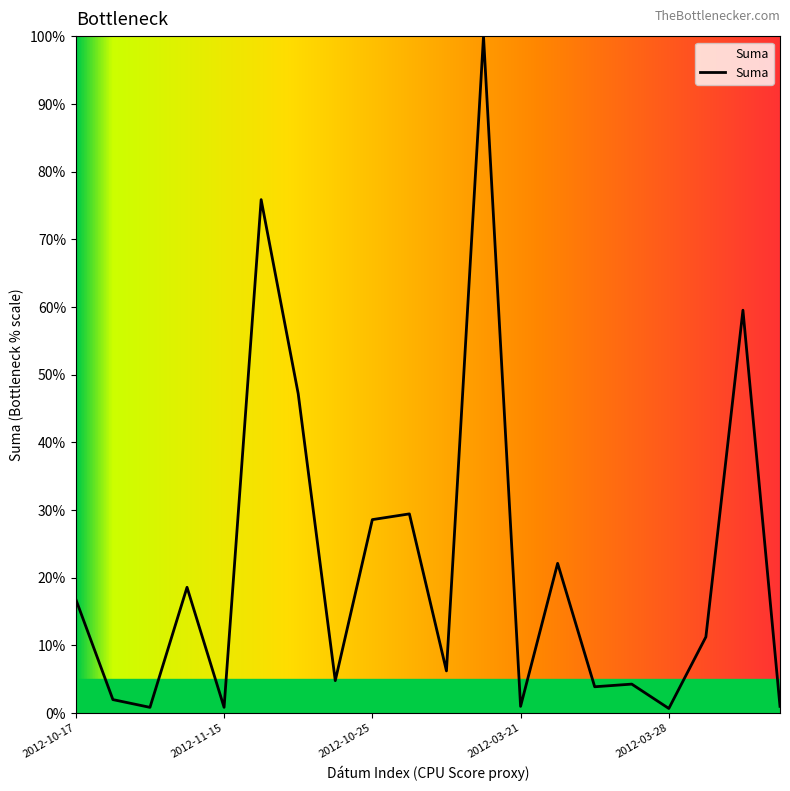

What is the maximum value shown in the chart?

100.0